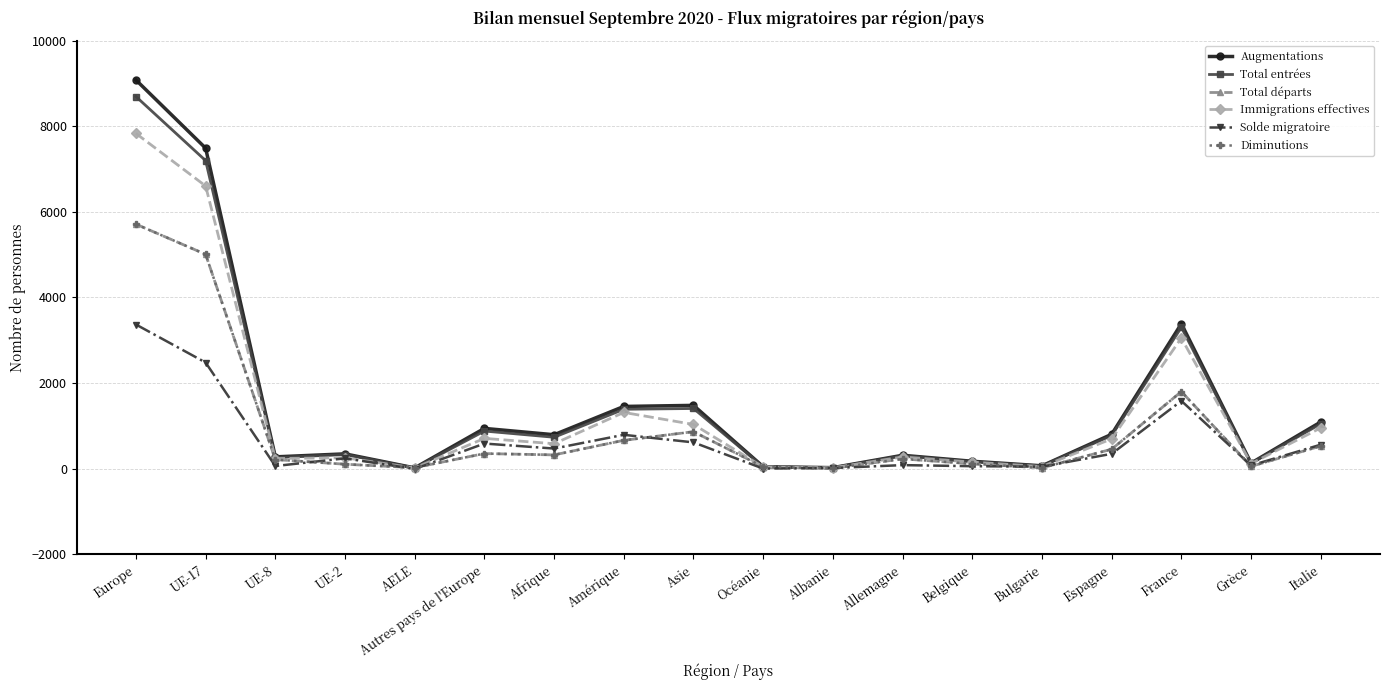

What is the label of the 6th point from the left?

Autres pays de l'Europe